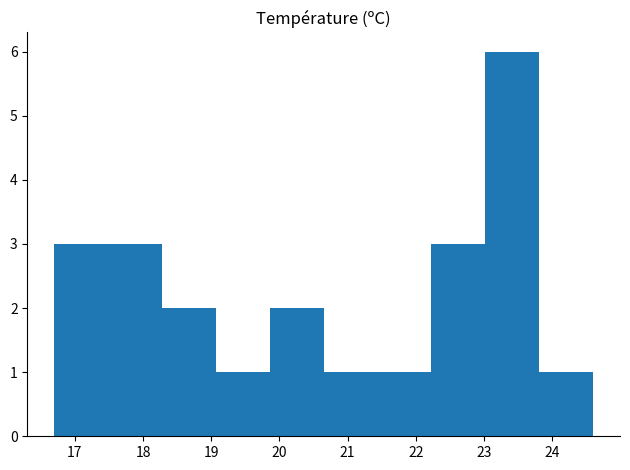

Reading left to right, list every bar in this chart as the range it spans on the x-axis followed by its height. Neither the bar edges nor the heights are printed on the chart, so give them approximately, as read against the axes.

16.70 to 17.49: 3
17.49 to 18.28: 3
18.28 to 19.07: 2
19.07 to 19.86: 1
19.86 to 20.65: 2
20.65 to 21.44: 1
21.44 to 22.23: 1
22.23 to 23.02: 3
23.02 to 23.81: 6
23.81 to 24.60: 1